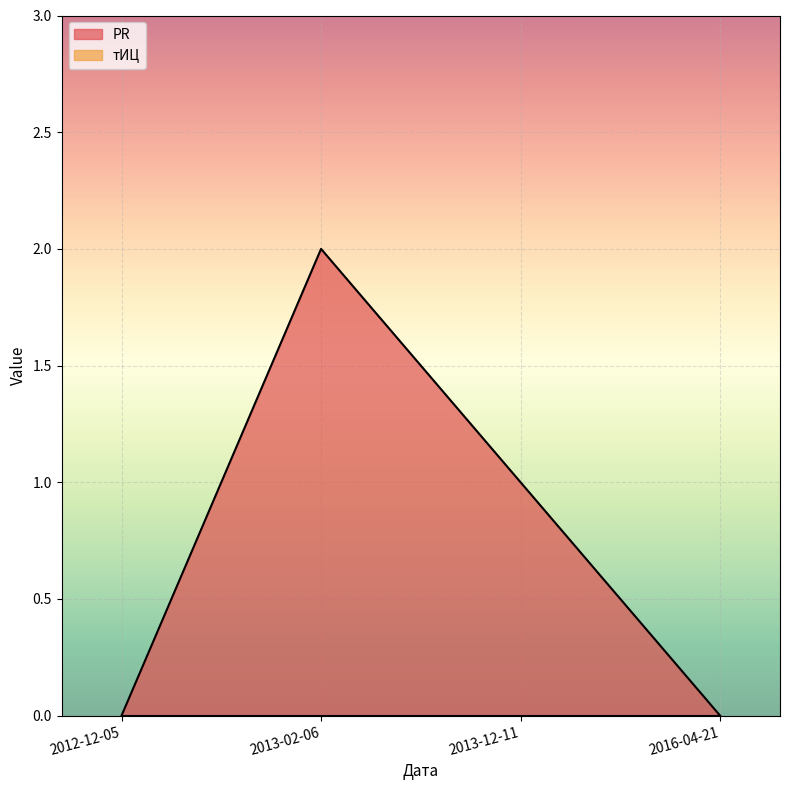

How many values are between 0 and 2?

4